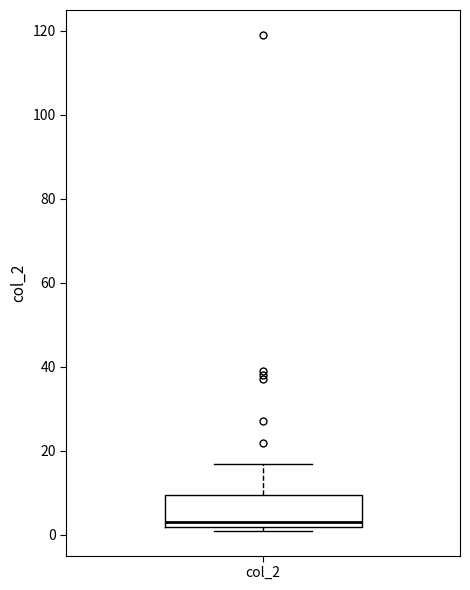

Read this box plot against the y-axis: the position of the median line, the range covered by the box, and the ends of both whiskers. The values are not printed on the chart, so give them approximately, as read against the axis.

median 4, box 2 to 10, whiskers 2 (just below the box's lower edge) to 18